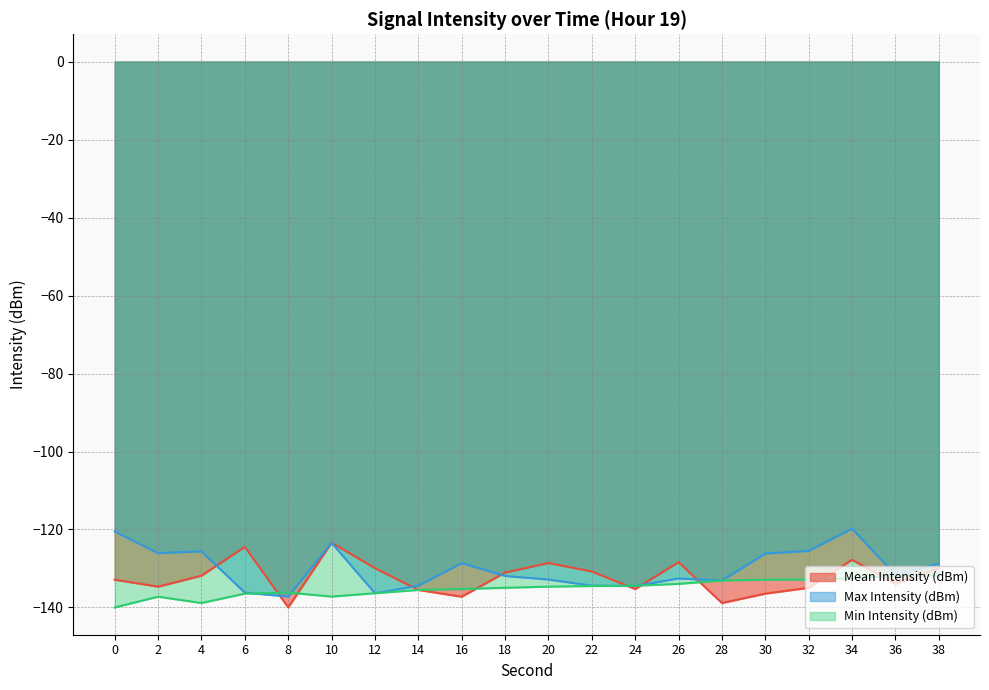

Is the value of Max Intensity (dBm) at 32 greater than the value of Min Intensity (dBm) at 8?

Yes